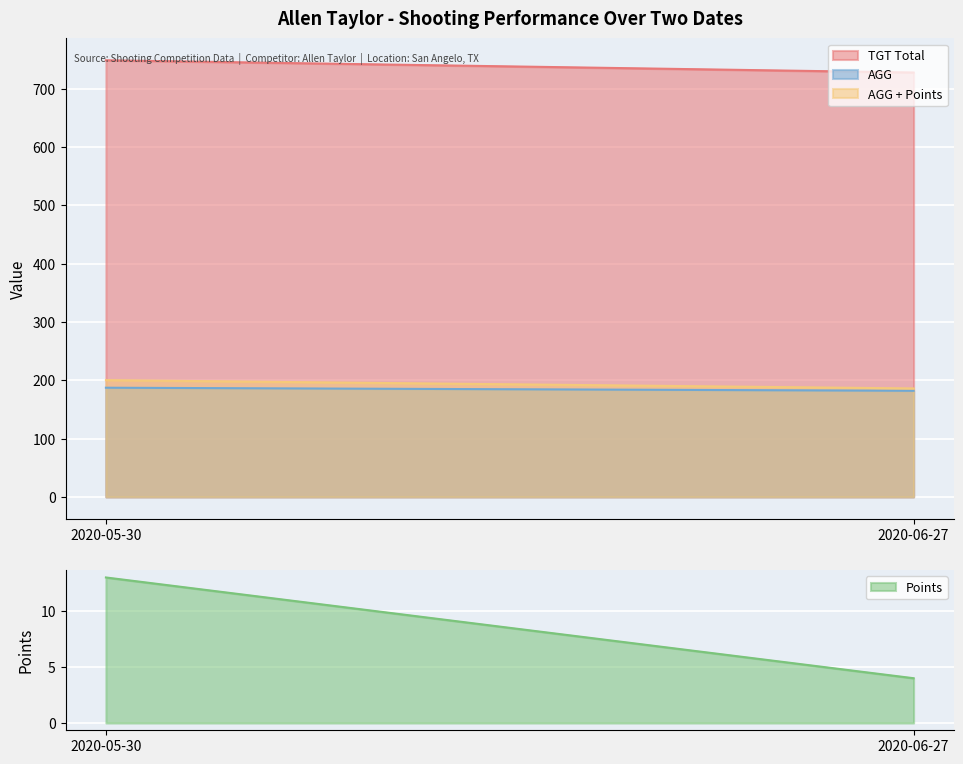

What is the value of the TGT Total point at the 1st from the left?

749.0